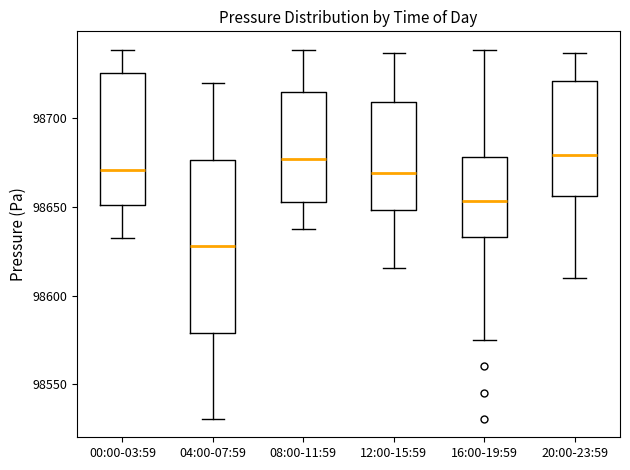

Reading left to right, transcribe this box plot: for each box, give where its median line is, the range the box spans, and where its two whiskers end, as read against the y-axis. The values are not printed on the chart, so give them approximately, as read against the axis.

00:00-03:59: median 98670, box 98650 to 98725, whiskers 98635 to 98740
04:00-07:59: median 98630, box 98580 to 98675, whiskers 98530 to 98720
08:00-11:59: median 98675, box 98655 to 98715, whiskers 98640 to 98740
12:00-15:59: median 98670, box 98650 to 98710, whiskers 98615 to 98735
16:00-19:59: median 98655, box 98635 to 98680, whiskers 98575 to 98740
20:00-23:59: median 98680, box 98655 to 98720, whiskers 98610 to 98735